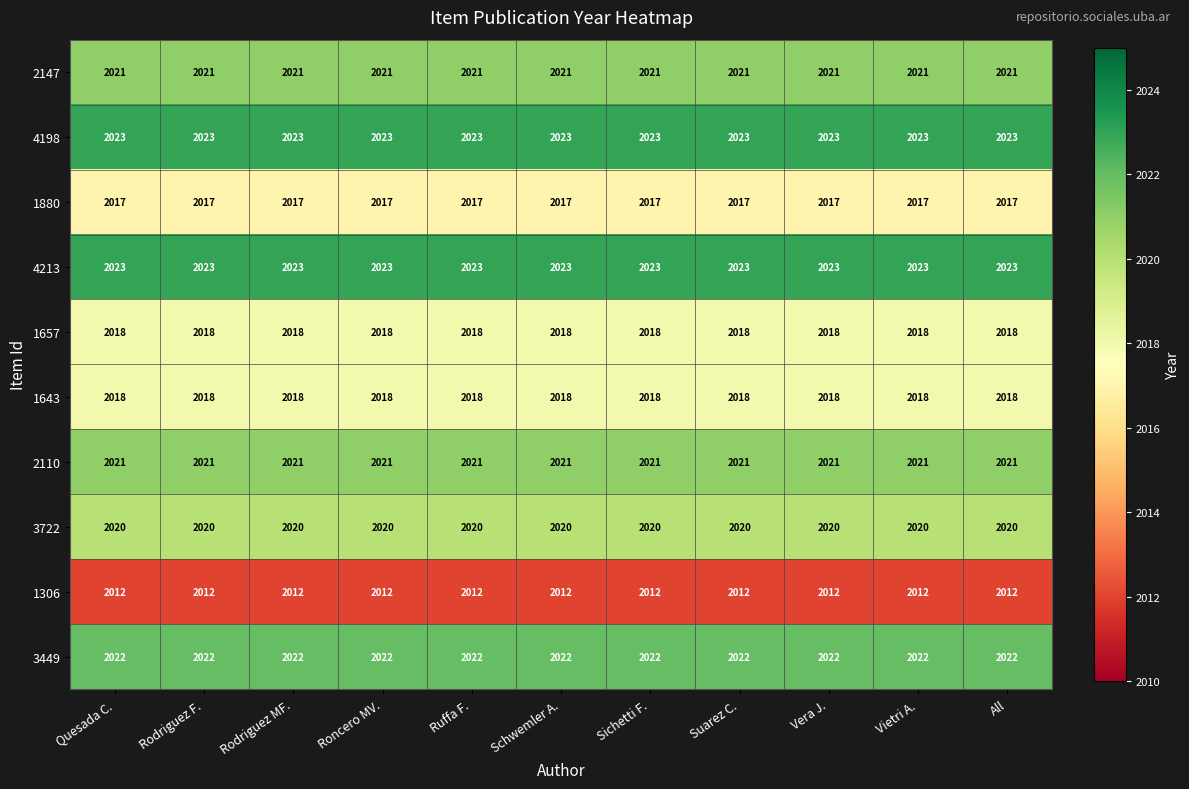

What is the spread (max minus min) of values at Vietri A.?

11